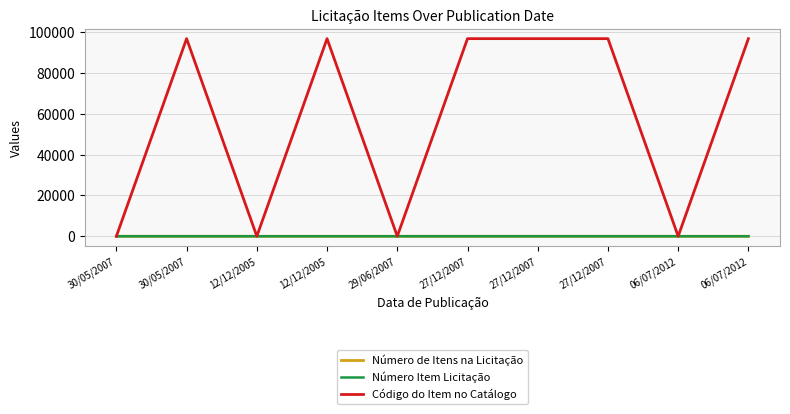

Reading left to right, list all the values displayed in this chart.

Número de Itens na Licitação: 30/05/2007=4	30/05/2007=4	12/12/2005=2	12/12/2005=2	29/06/2007=1	27/12/2007=3	27/12/2007=3	27/12/2007=3	06/07/2012=2	06/07/2012=2
Número Item Licitação: 30/05/2007=2	30/05/2007=1	12/12/2005=1	12/12/2005=2	29/06/2007=1	27/12/2007=1	27/12/2007=2	27/12/2007=3	06/07/2012=1	06/07/2012=2
Código do Item no Catálogo: 30/05/2007=0	30/05/2007=96695	12/12/2005=0	12/12/2005=96695	29/06/2007=0	27/12/2007=96695	27/12/2007=96695	27/12/2007=96695	06/07/2012=0	06/07/2012=96695